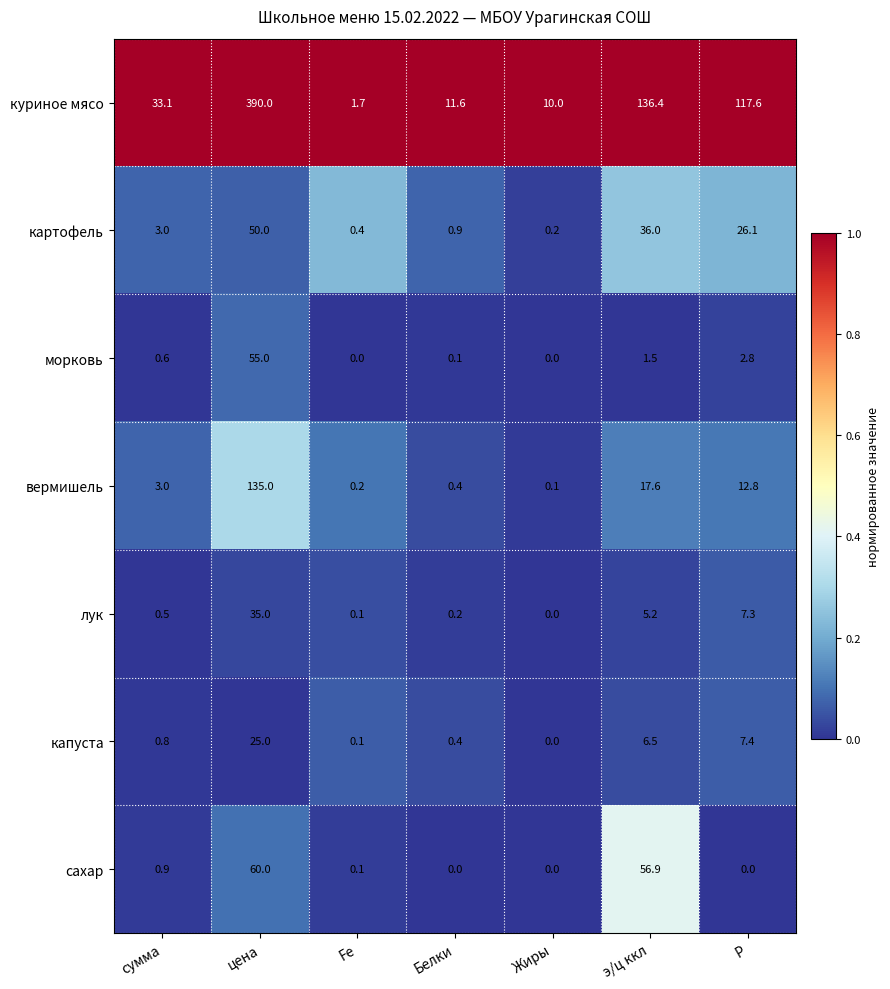

What is the spread (max minus min) of values at сумма?

32.6